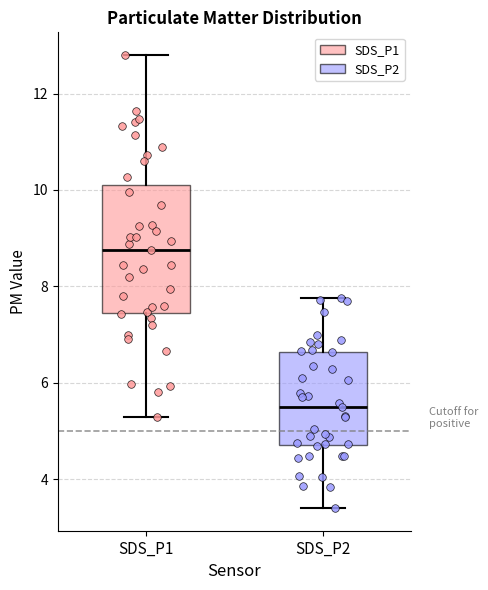

Where does the lower whisker of the box for SDS_P2 end on the y-axis? The values are not printed on the chart, so give them approximately, as read against the axis.

3.4